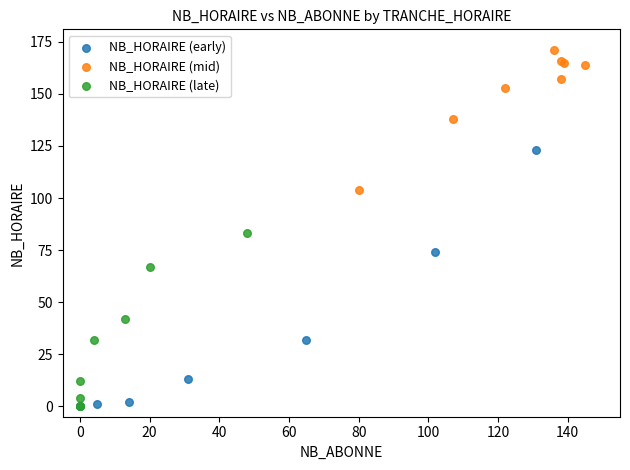

Which series contains the highest Y value?

NB_HORAIRE (mid)